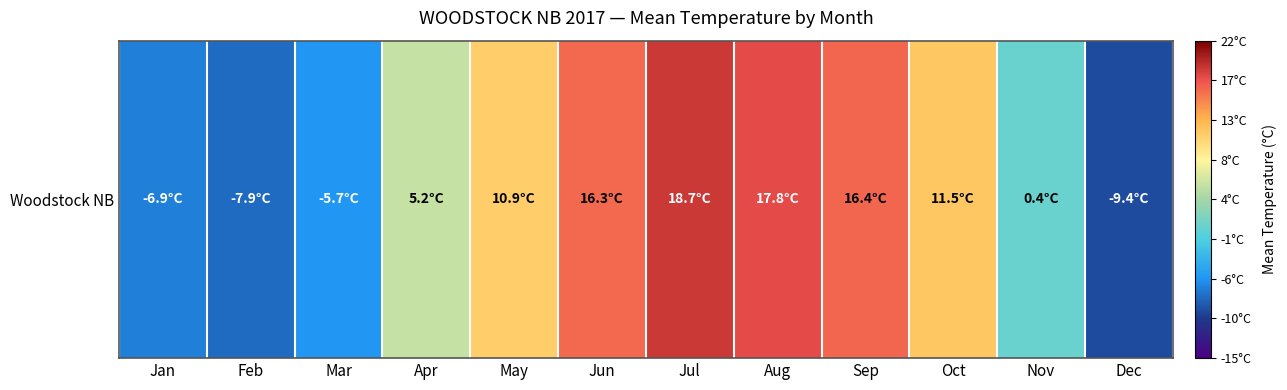

Rank the categories by value from highest to lowest.

Jul, Aug, Sep, Jun, Oct, May, Apr, Nov, Mar, Jan, Feb, Dec